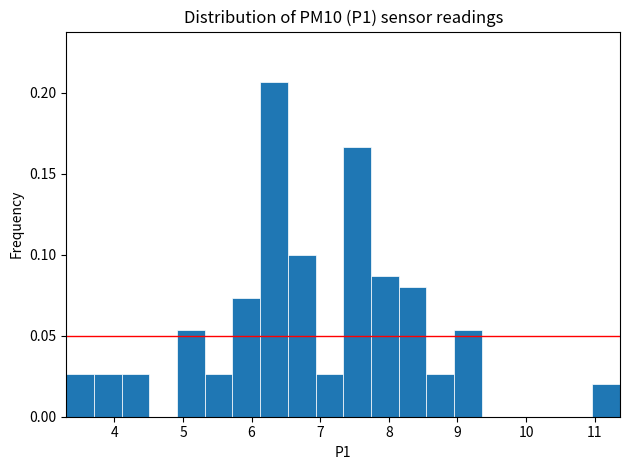

What is the height of the bar covering 6.9 to 7.3 on the x-axis? Neither the bar edges nor the heights are printed on the chart, so give them approximately, as read against the axes.

0.025